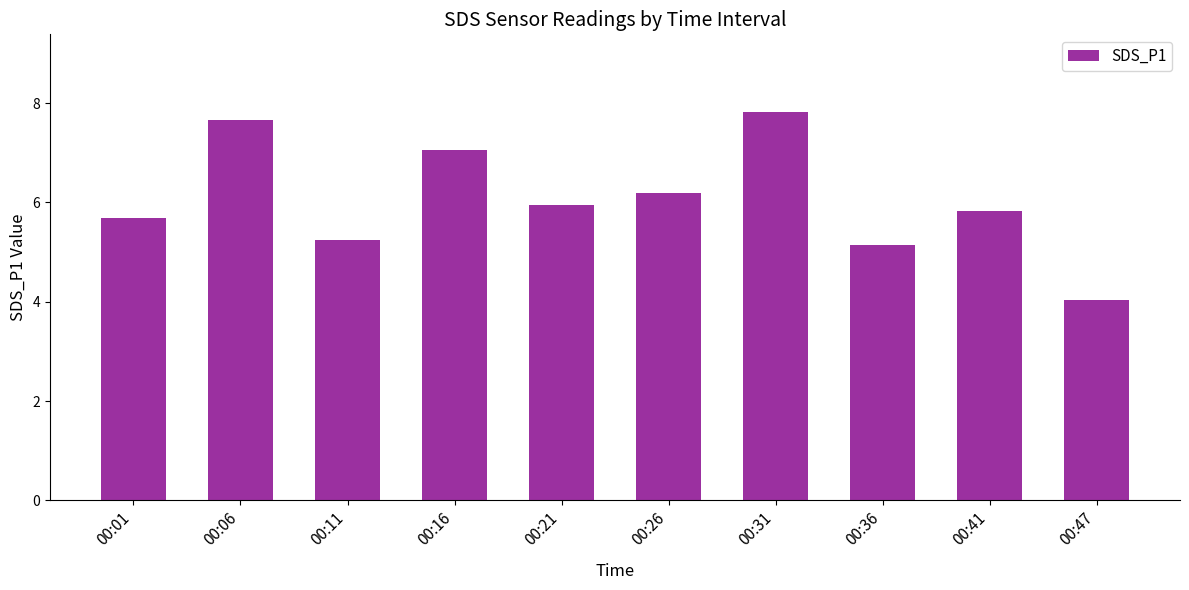

Is it true that the value at 00:16 is 10.0?

False